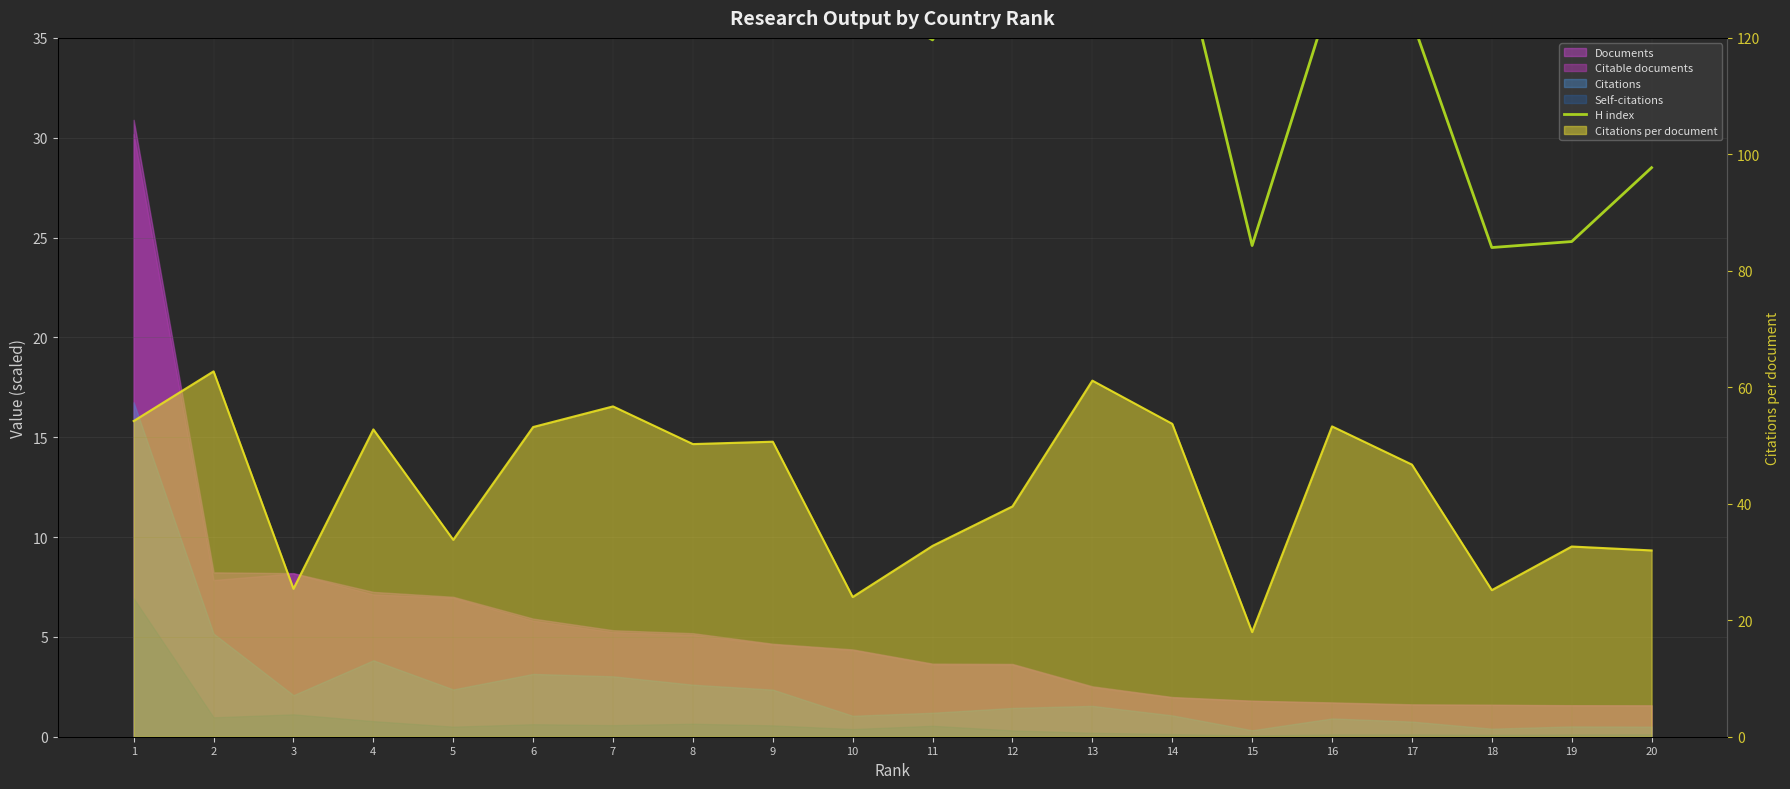

List the labels in order of value, smallest first.

18, 15, 19, 20, 11, 17, 10, 16, 14, 12, 5, 3, 9, 13, 7, 6, 8, 4, 2, 1